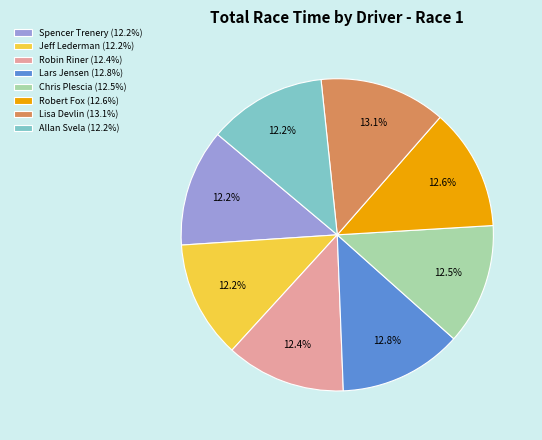

What portion of the pie excludes Chris Plescia?

87.5%